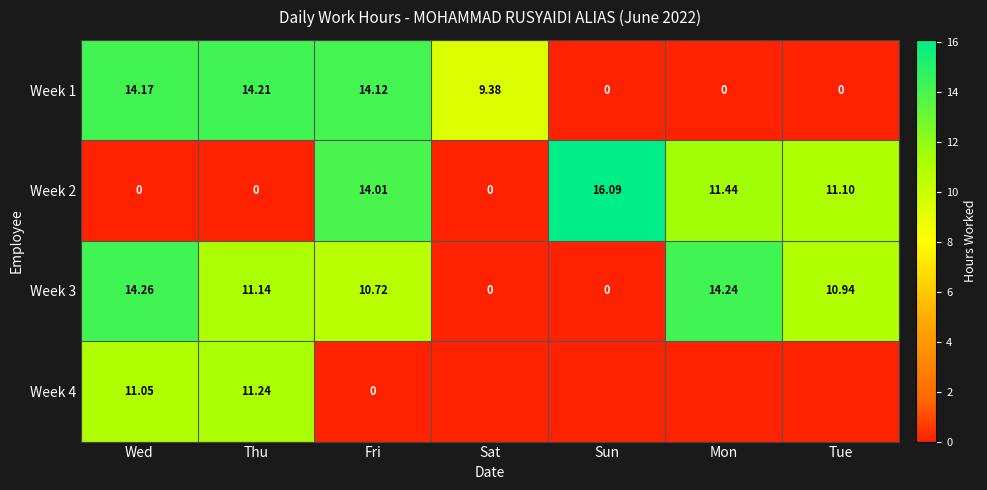

What is the sum of the Week 1 values at Thu and Sun?

14.2